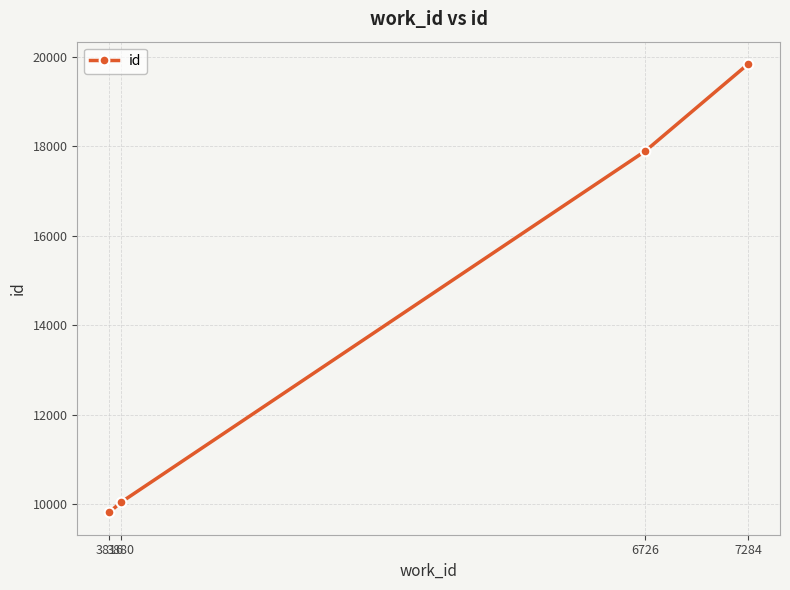

What is the change in value from 6726 to 7284?

+1944